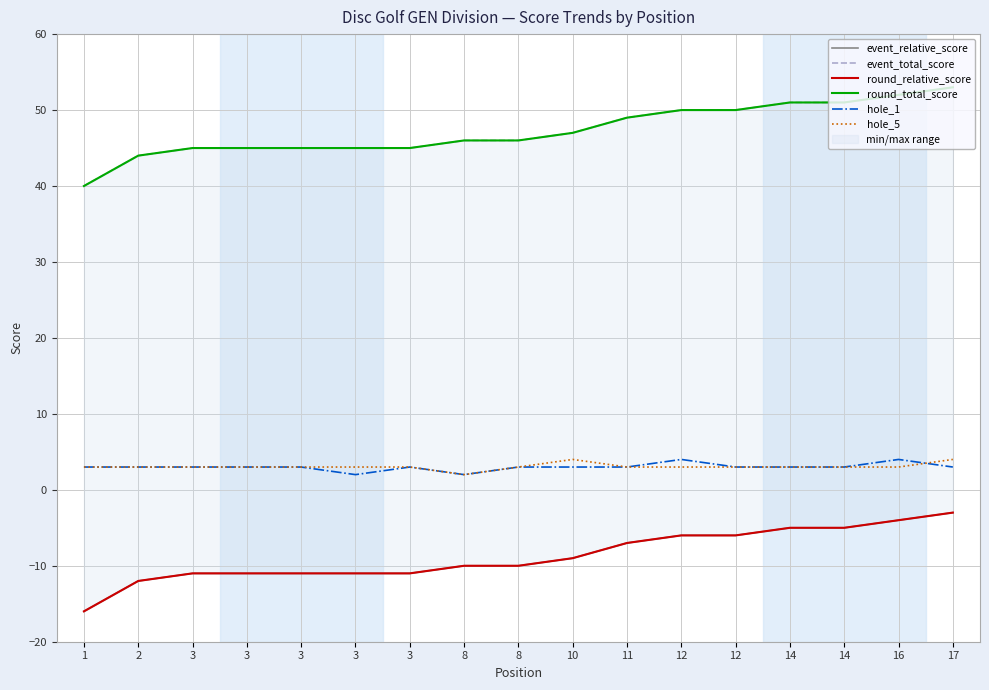

At which label does round_total_score reach its peak?

17